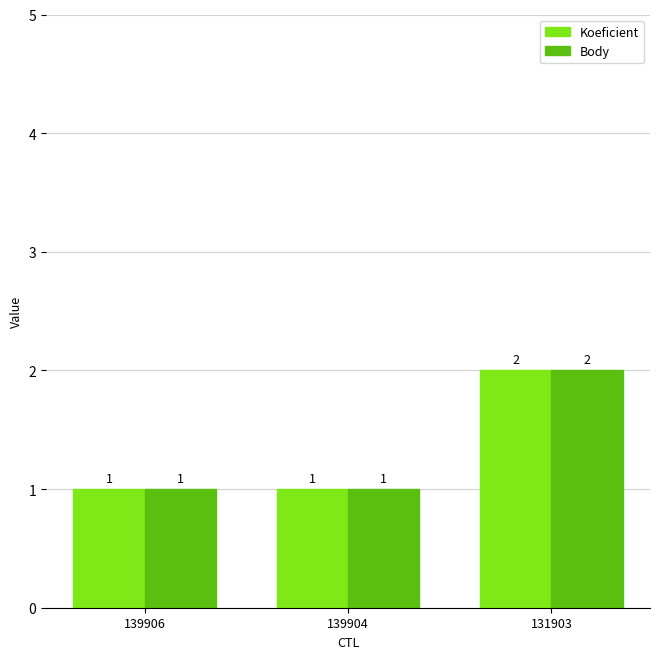

What is the sum of all Koeficient values?

4